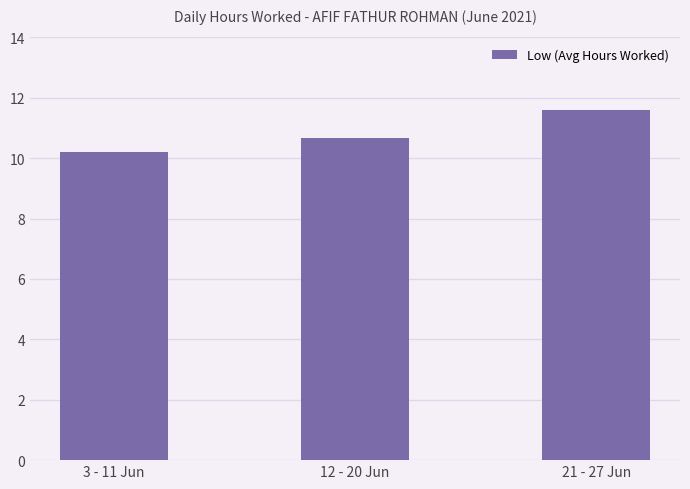

How many data points does each series have?

3